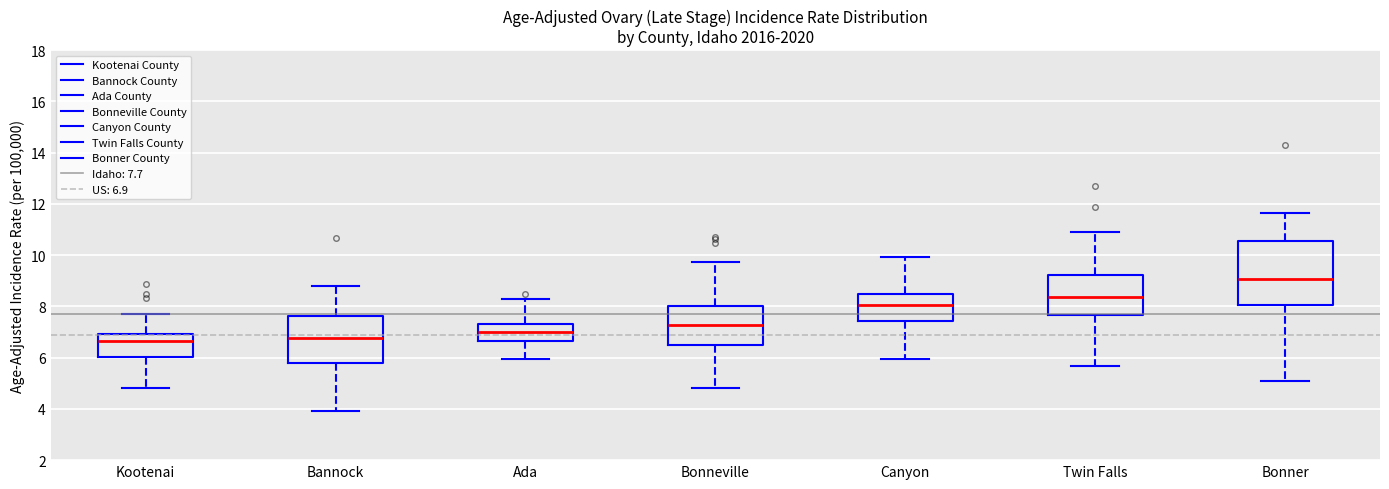

Reading left to right, read every box against the y-axis: the position of its median line, the range the box covers, and the ends of its whiskers. The values are not printed on the chart, so give them approximately, as read against the axis.

Kootenai: median 6.6, box 6.0 to 7.0, whiskers 4.8 to 7.8
Bannock: median 6.8, box 5.8 to 7.6, whiskers 4.0 to 8.8
Ada: median 7.0, box 6.6 to 7.4, whiskers 6.0 to 8.2
Bonneville: median 7.2, box 6.4 to 8.0, whiskers 4.8 to 9.8
Canyon: median 8.0, box 7.4 to 8.4, whiskers 6.0 to 10.0
Twin Falls: median 8.4, box 7.6 to 9.2, whiskers 5.6 to 10.8
Bonner: median 9.0, box 8.0 to 10.6, whiskers 5.0 to 11.6